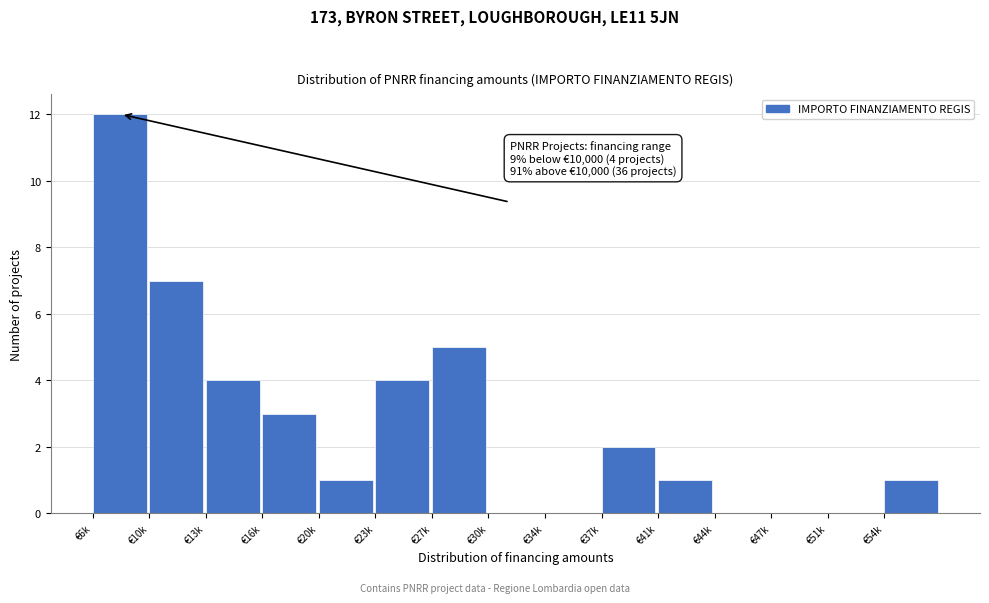

Reading left to right, what are all the values shown in this chart?

€6k=12	€10k=7	€13k=4	€16k=3	€20k=1	€23k=4	€27k=5	€30k=0	€34k=0	€37k=2	€41k=1	€44k=0	€47k=0	€51k=0	€54k=1